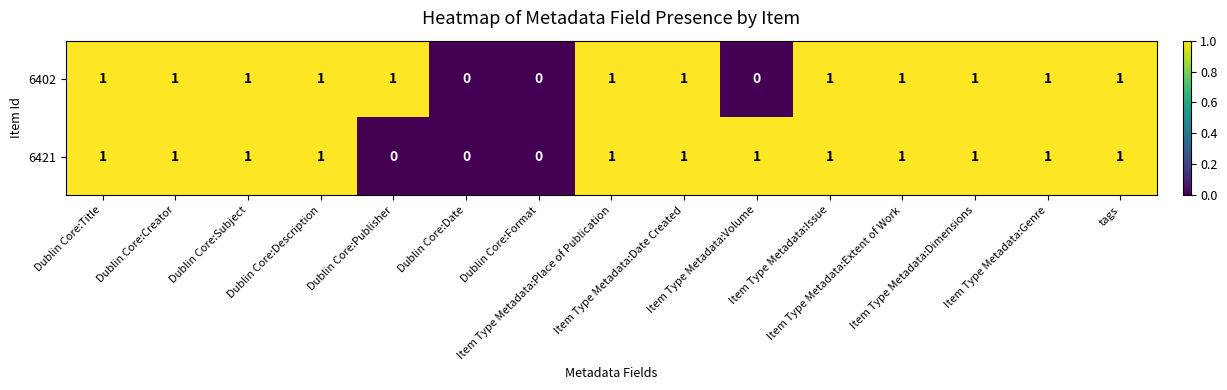

What is the sum of all 6402 values?

12